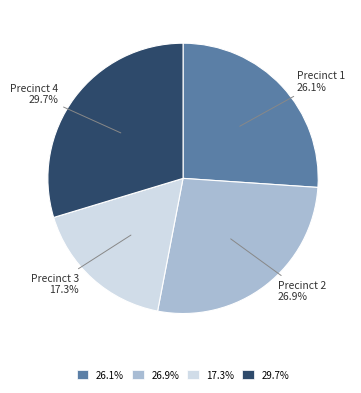

Between 29.7% and 26.9%, which is larger?

29.7%